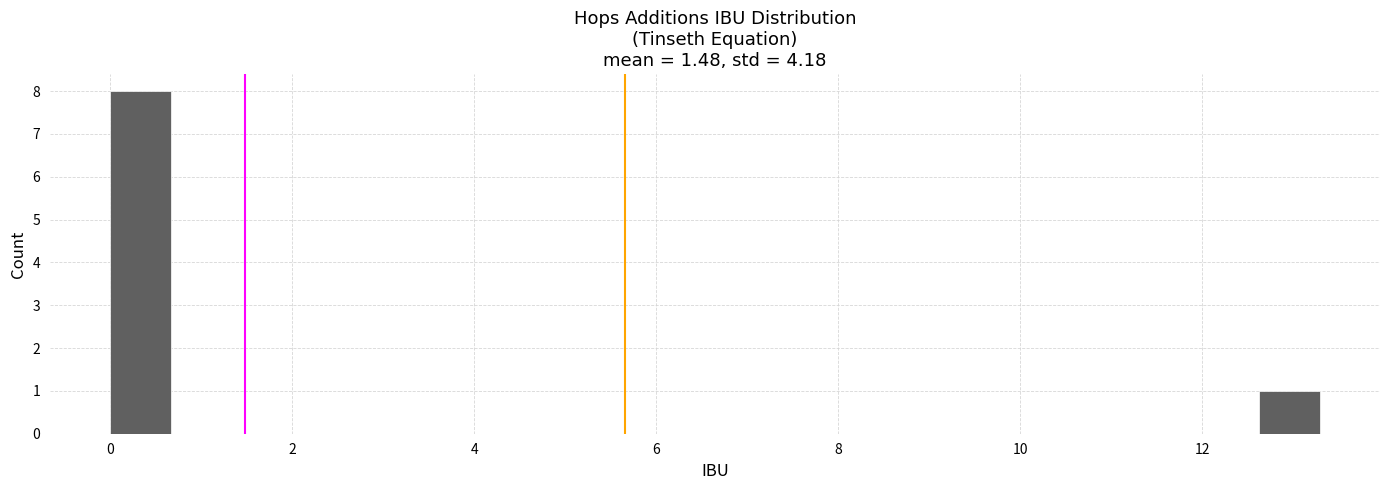

Around what value on the x-axis is the tallest bar? Give the approximate position of its centre, as read against the axis.

0.4